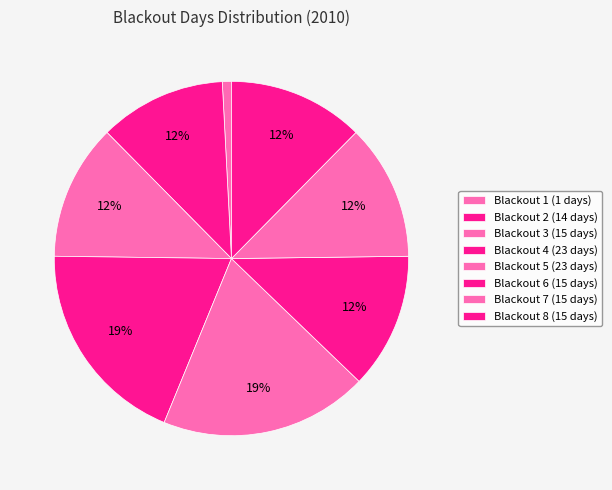

Which has a higher value, Blackout 4 or Blackout 5?

Blackout 4